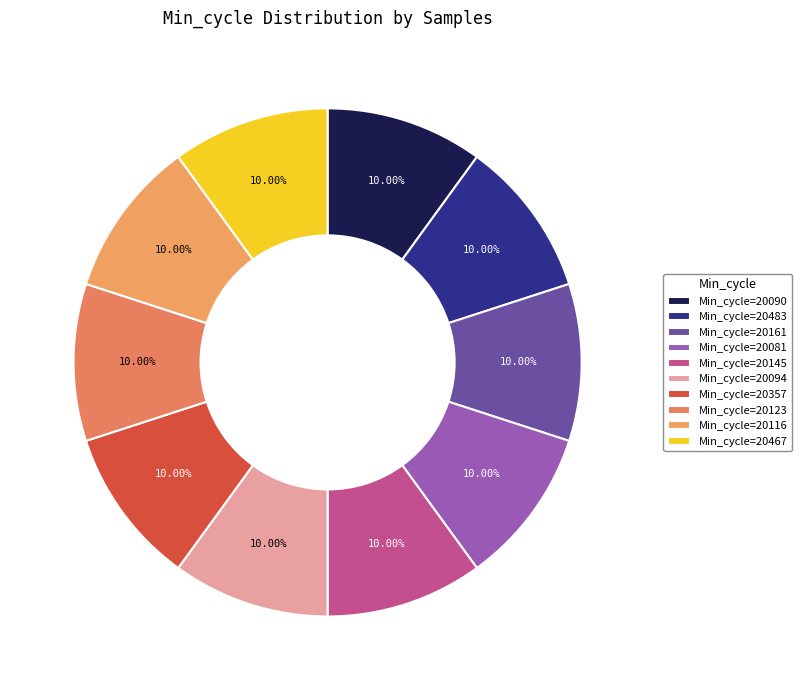

Rank the categories by value from highest to lowest.

20483, 20357, 20081, 20145, 20090, 20161, 20467, 20094, 20116, 20123